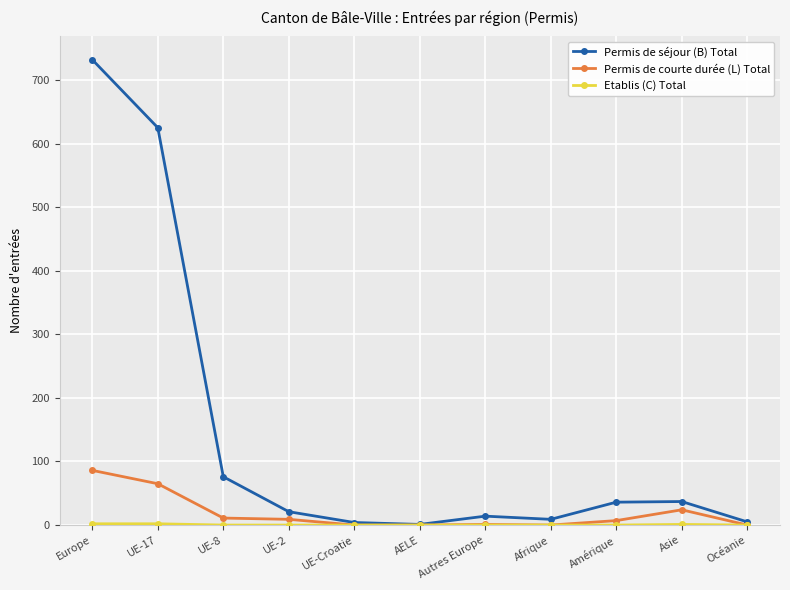

True or false: Permis de séjour (B) Total has more than 0 points higher than both neighbors.

True